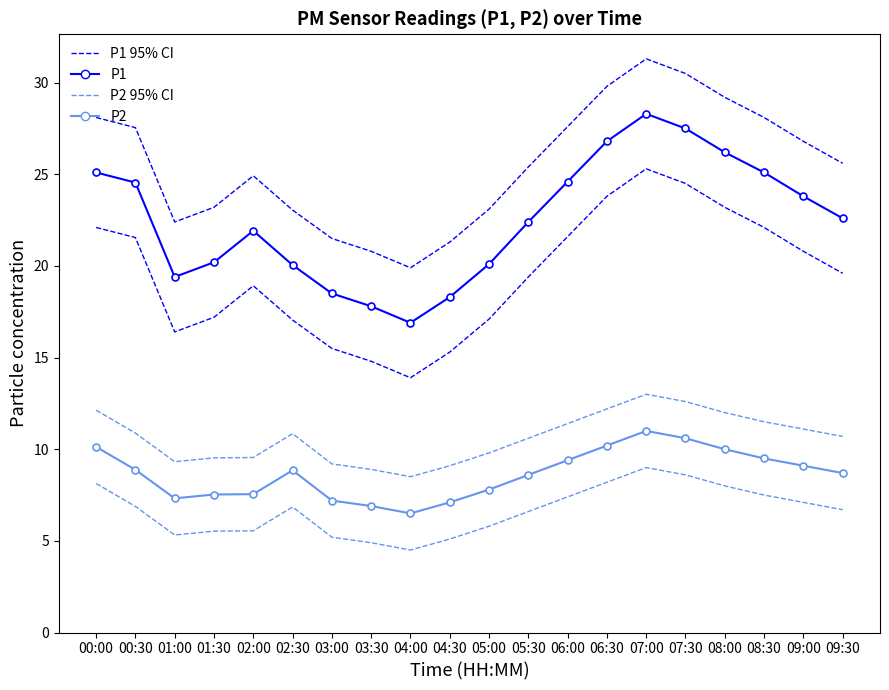

Where is P1 nearest to the value 22?

02:00